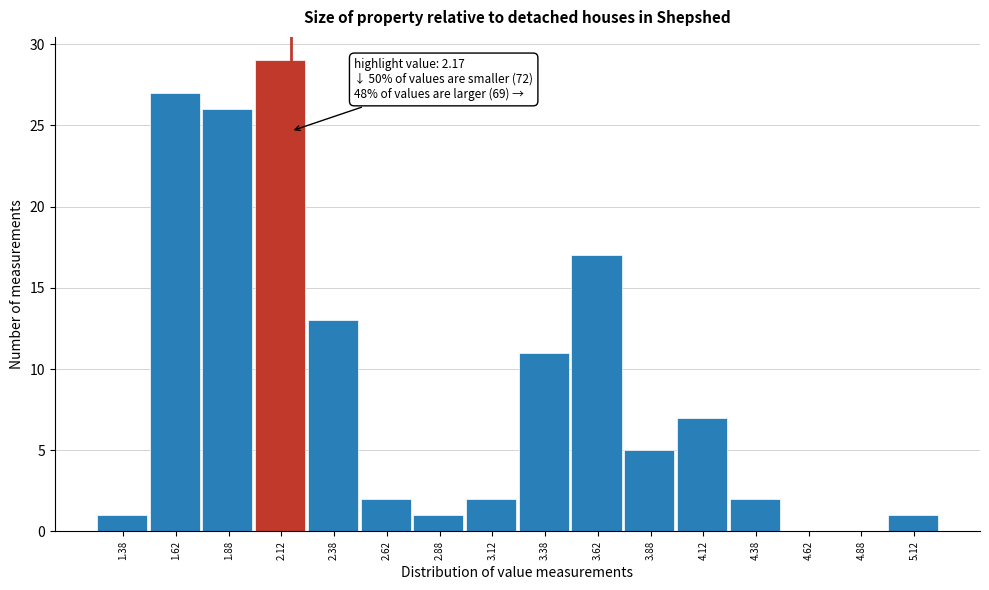

Which range on the x-axis has the tallest bar?

2.00 to 2.25